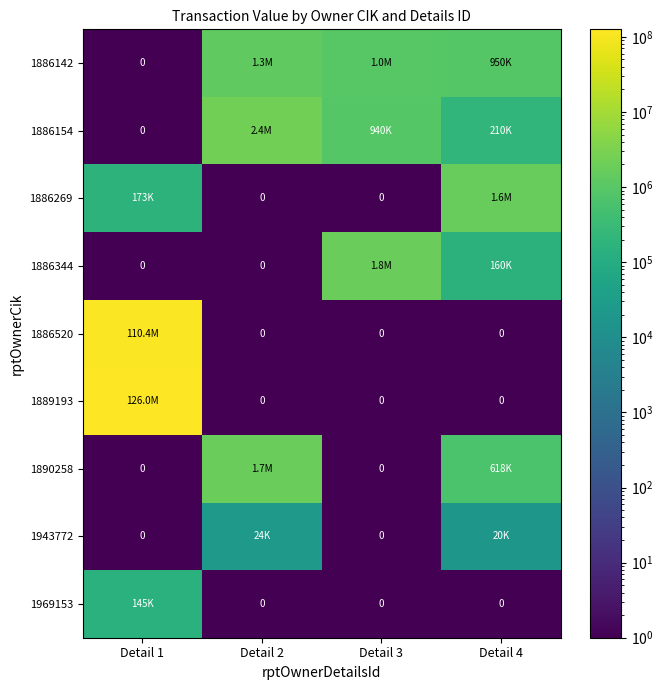

What is the sum of all 1943772 values?

43717.2